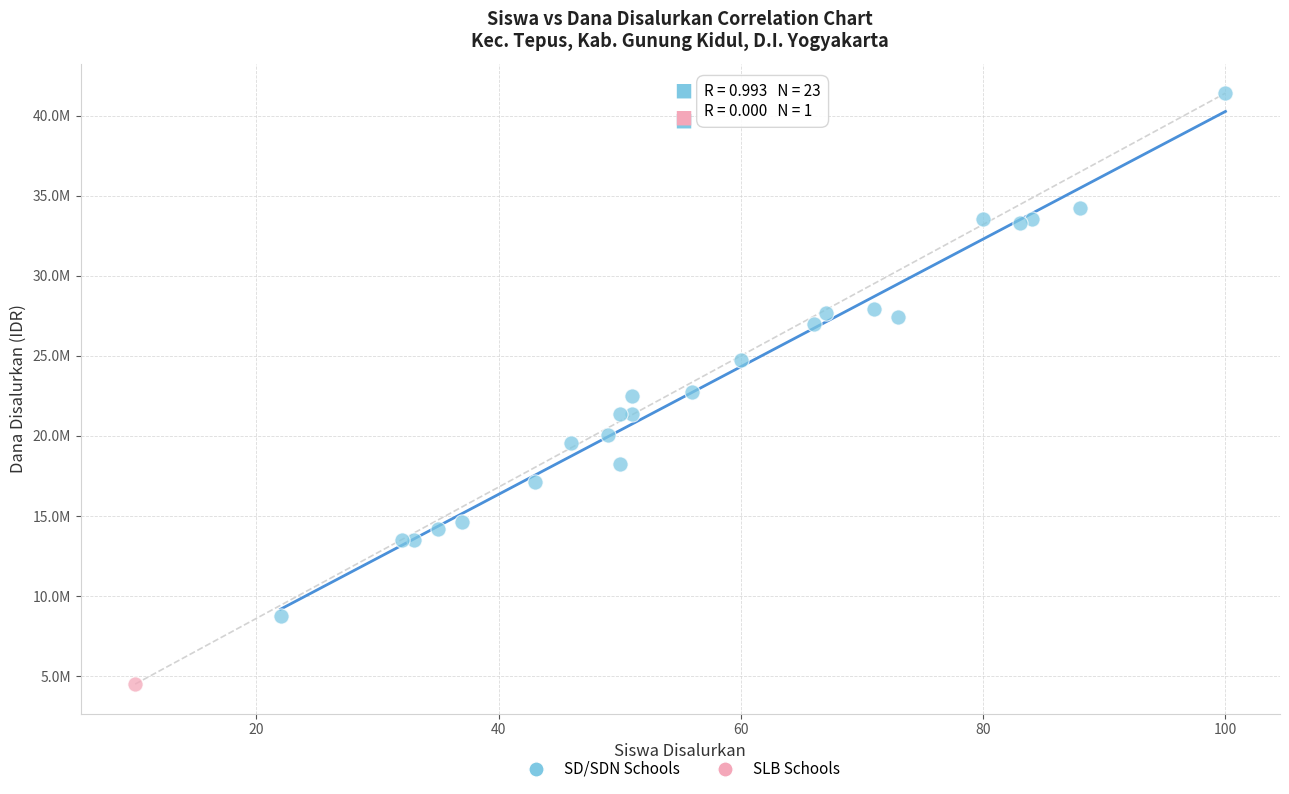

What are all the series names shown in the legend?

SD/SDN Schools, SLB Schools